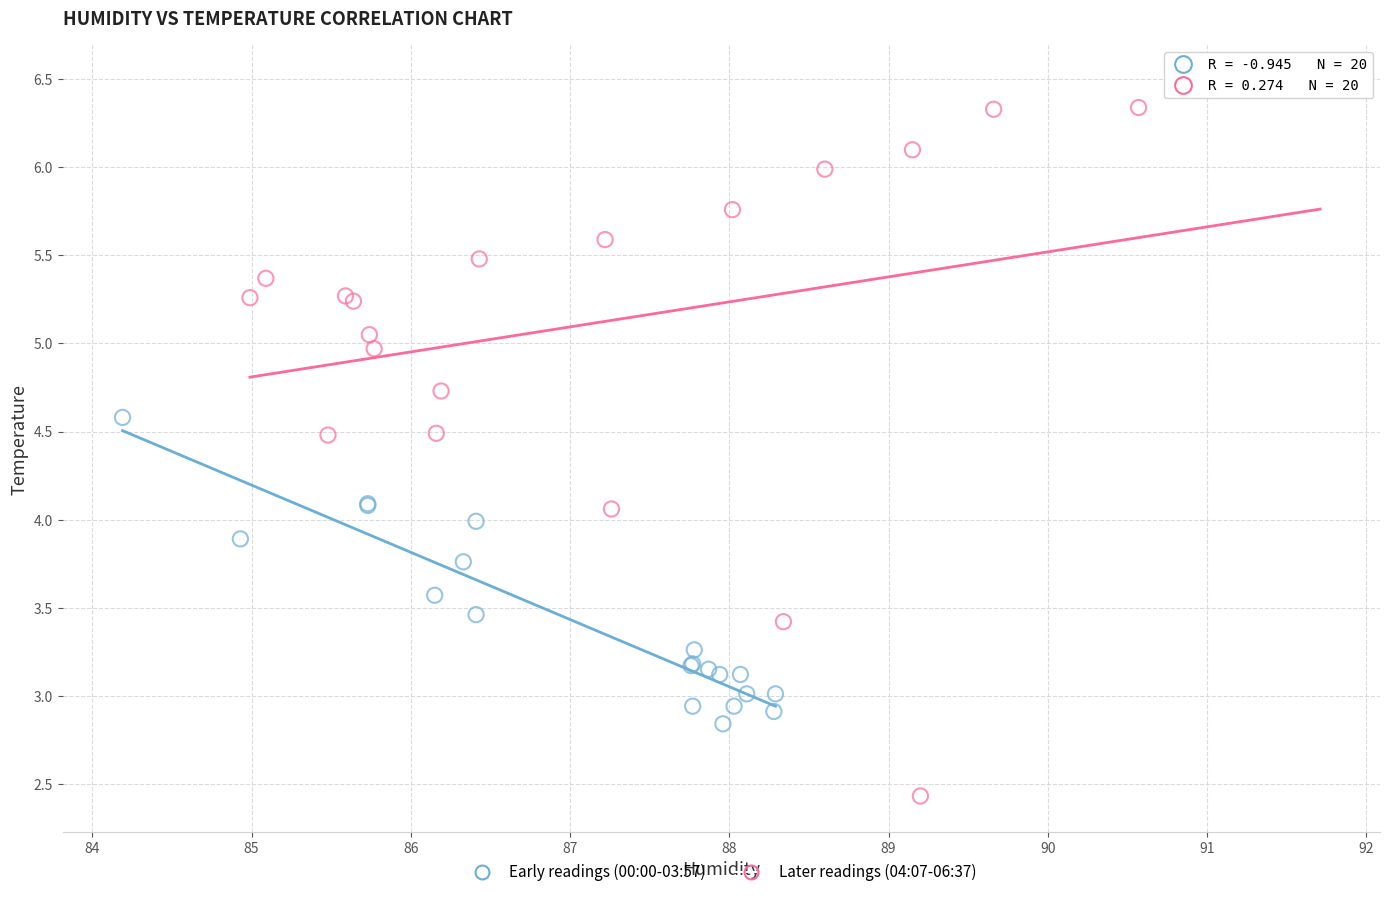

What are all the series names shown in the legend?

Early readings (00:00-03:57), Later readings (04:07-06:37)